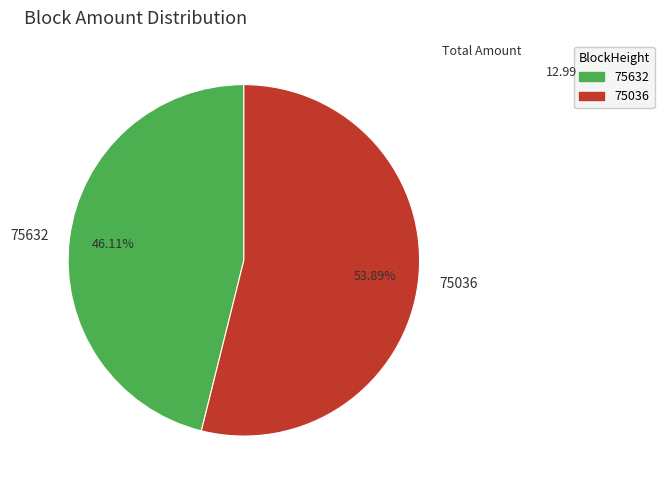

Which has a higher value, 75036 or 75632?

75036